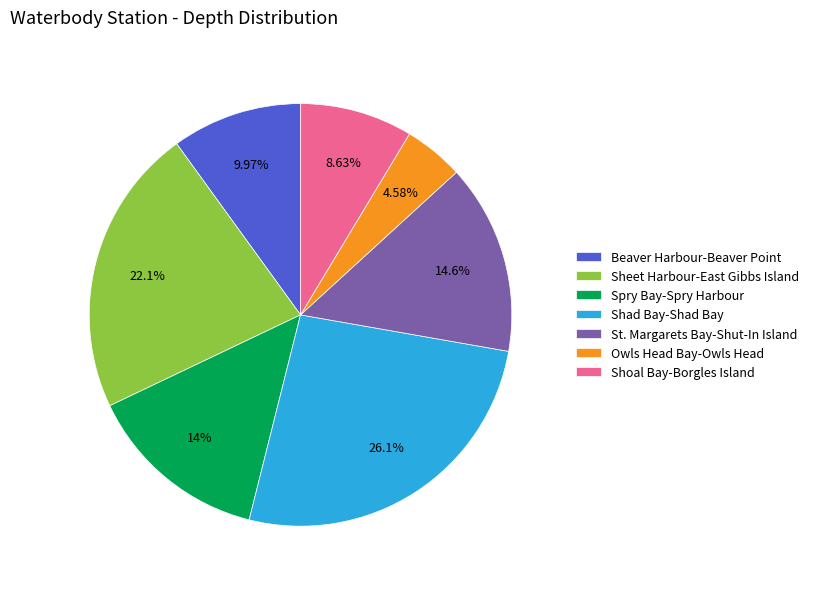

Which slice is the largest?

Shad Bay-Shad Bay